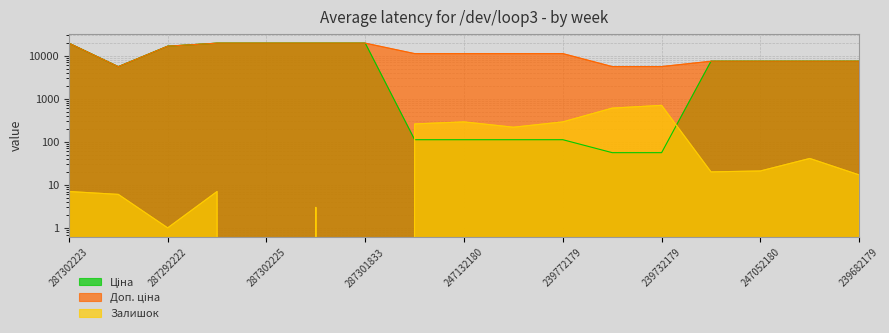

What are all the series names shown in the legend?

Ціна, Доп. ціна, Залишок